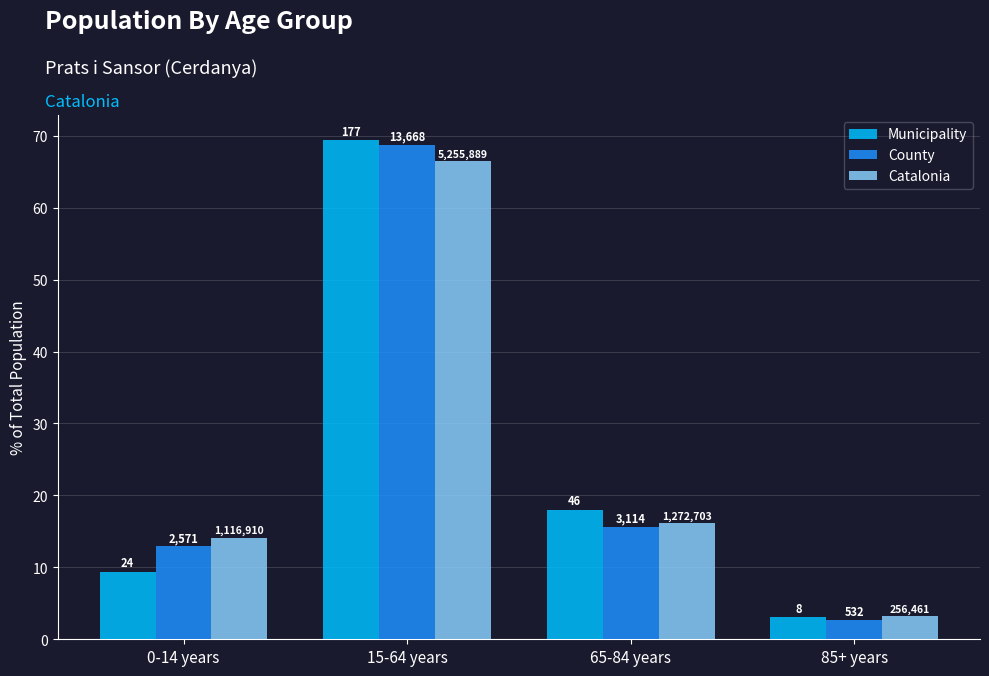

What is the value of the Catalonia bar at the 2nd from the left?

66.5